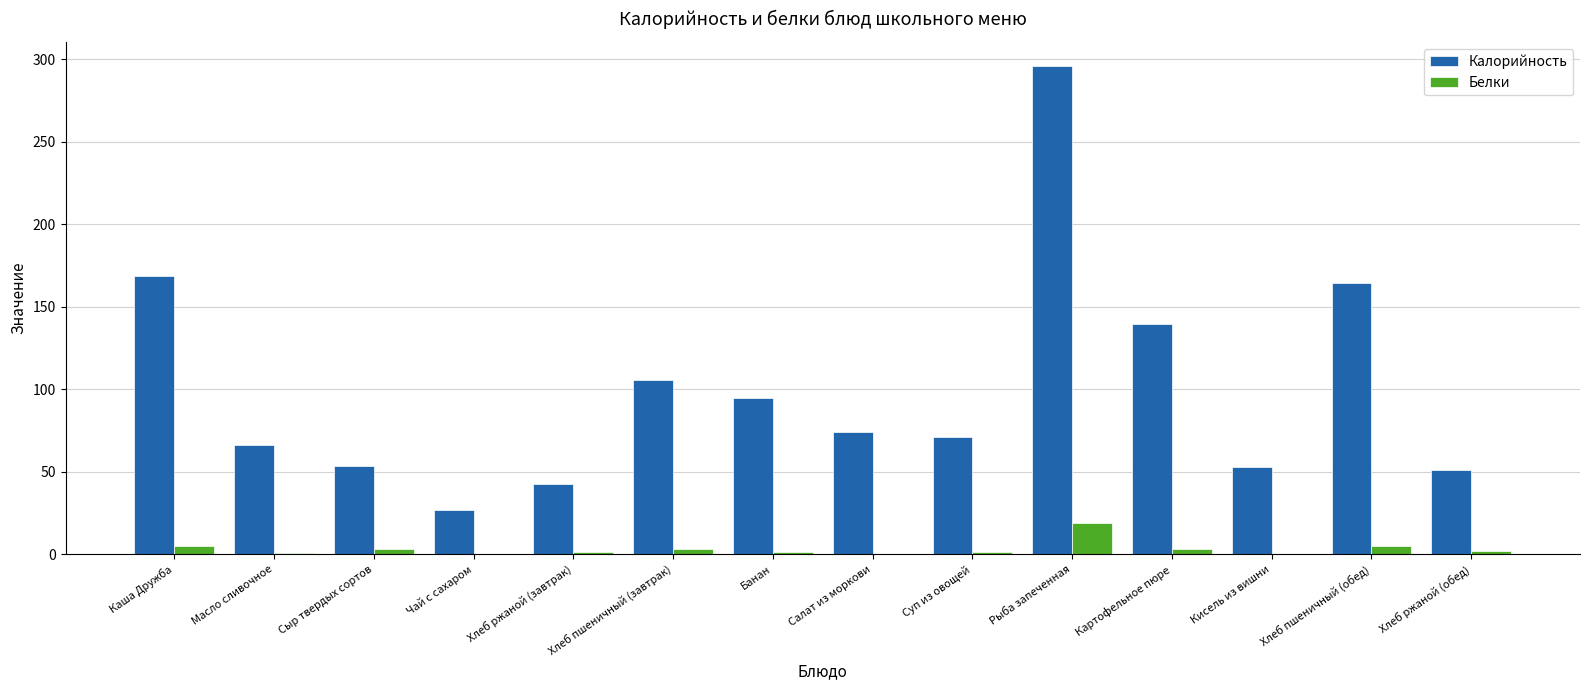

Does the chart contain stacked bars?

No